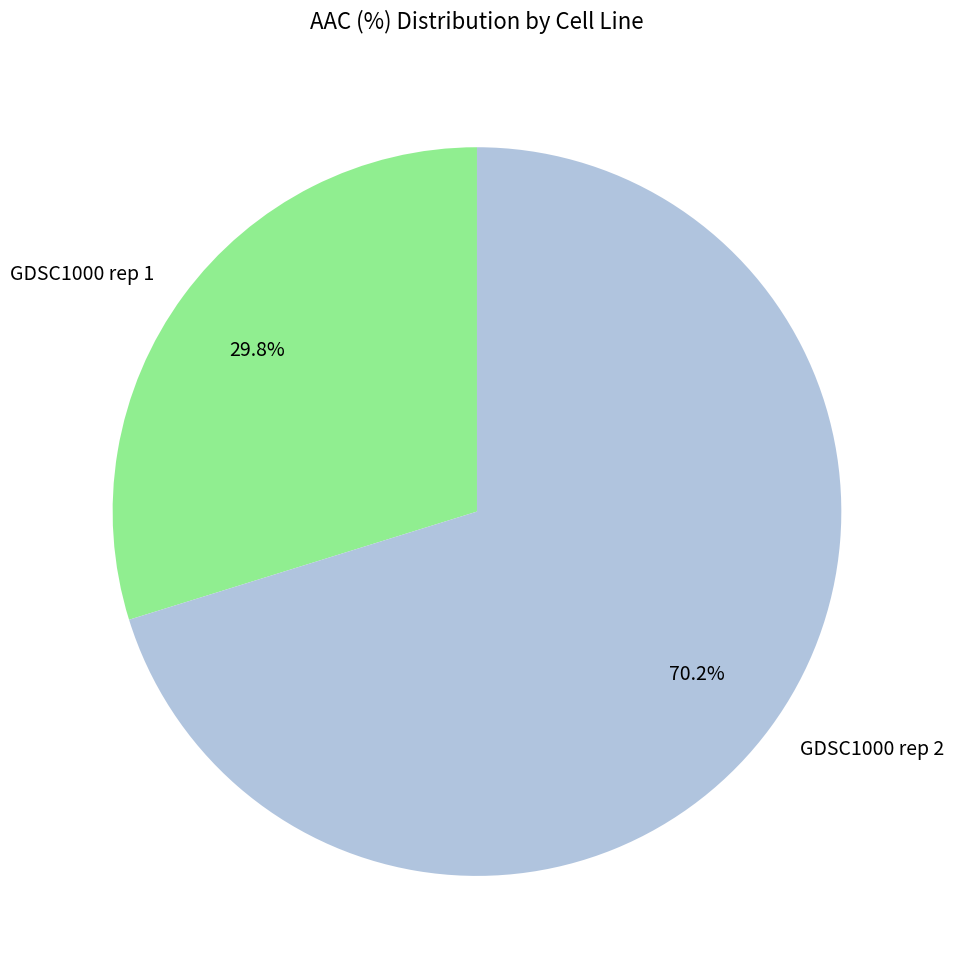

Which category has the smallest portion of the pie?

GDSC1000 rep 1